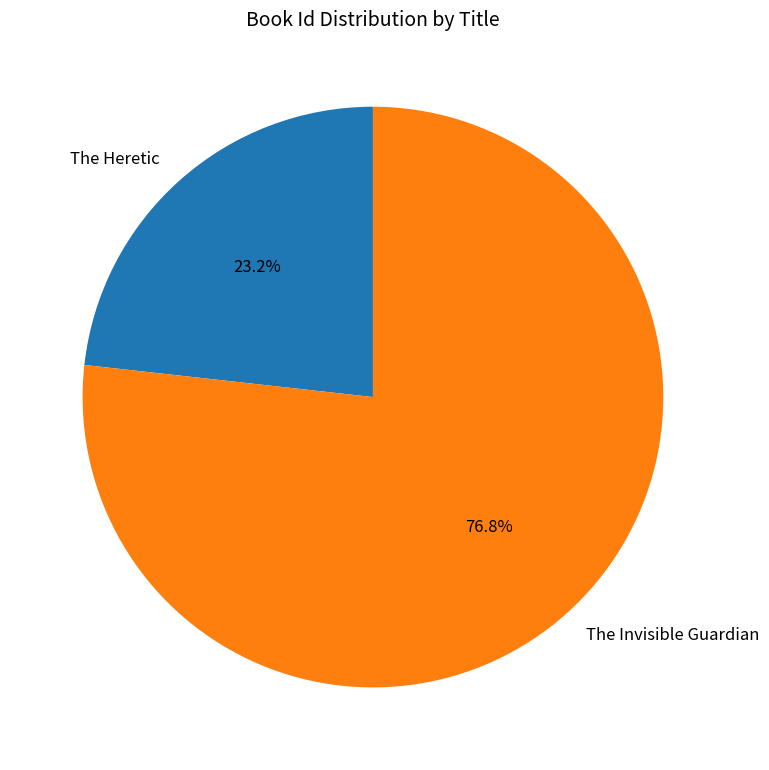

What is the smallest slice in the pie chart?

The Heretic